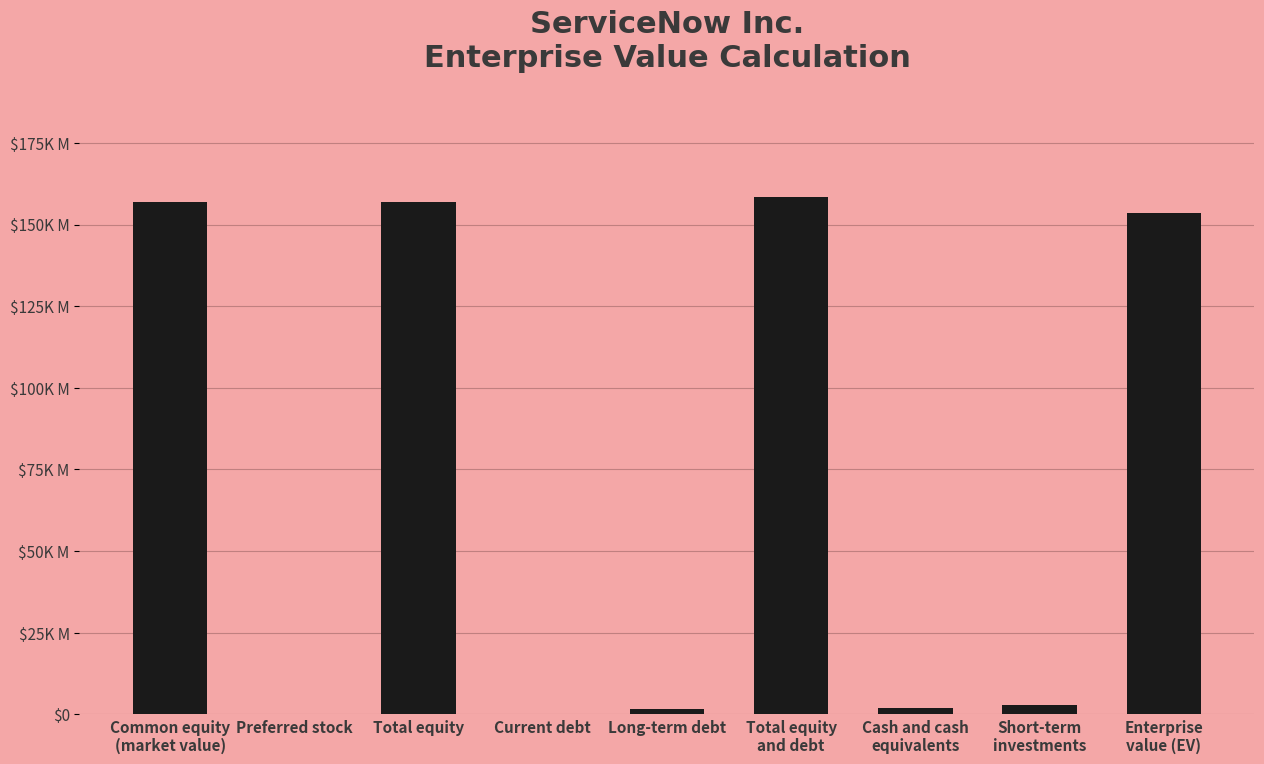

What is the difference between the maximum and second lowest values?

158323